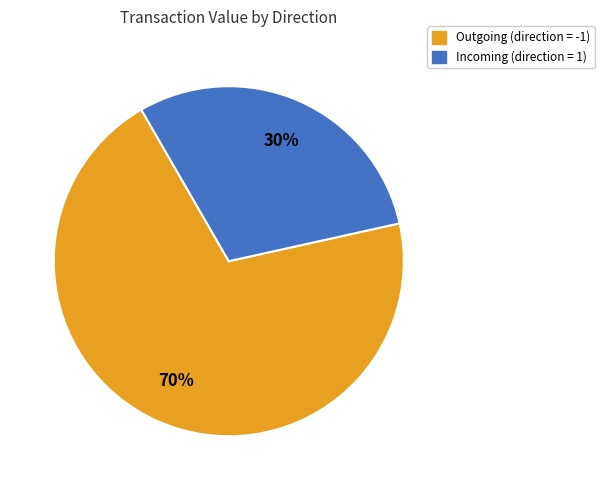

Is there any slice that represents more than half of the pie?

Yes